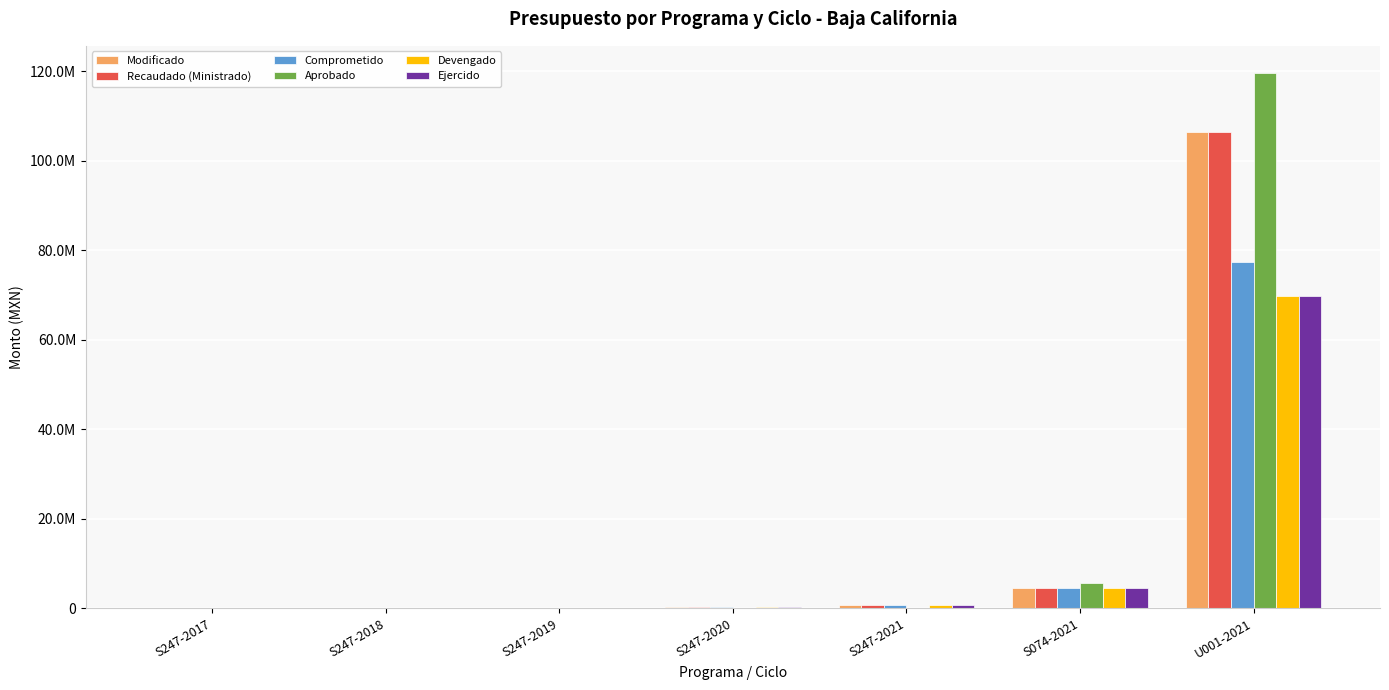

What is the label of the 2nd bar from the right?

S074-2021